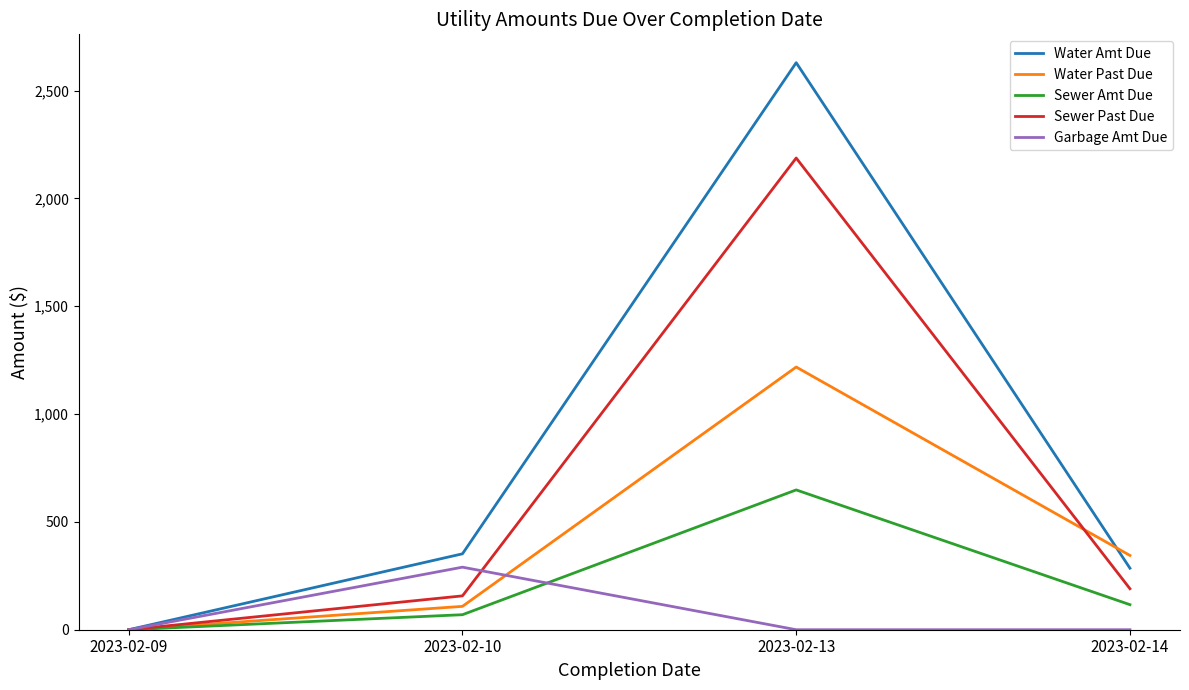

What is the difference between the maximum and minimum values in the Sewer Past Due series?

2187.0